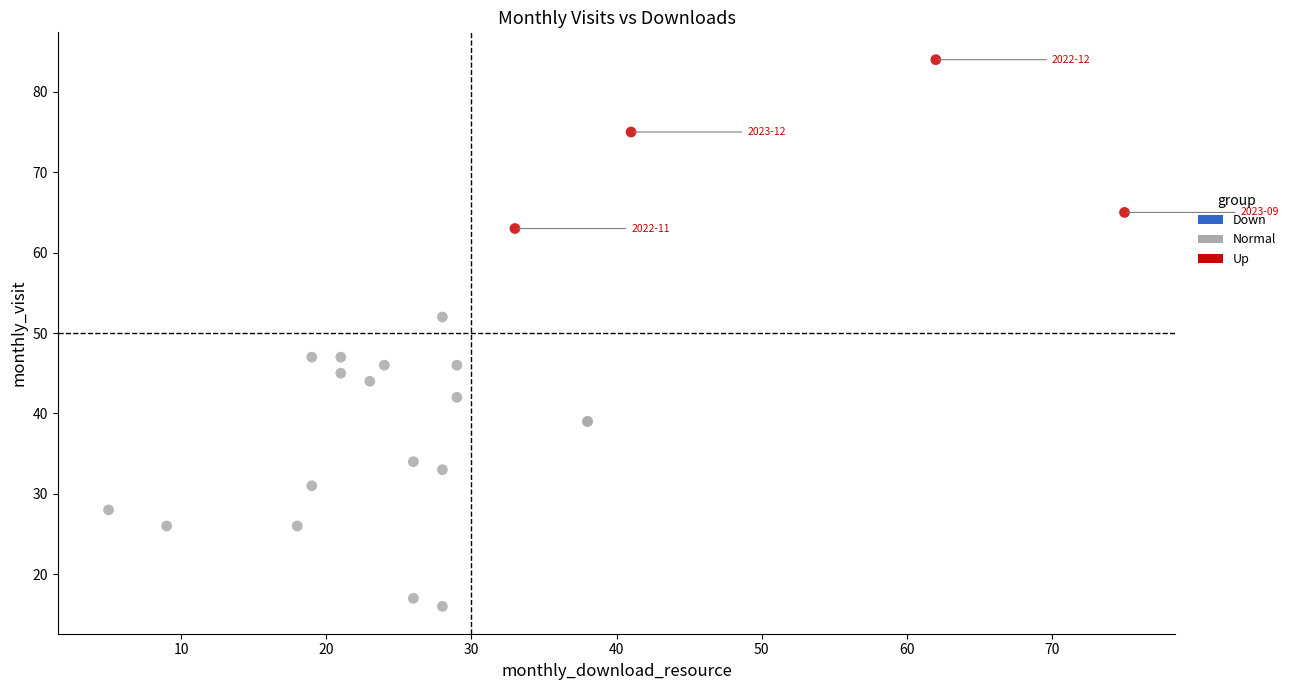

Which series has the widest spread of Y values?

Normal